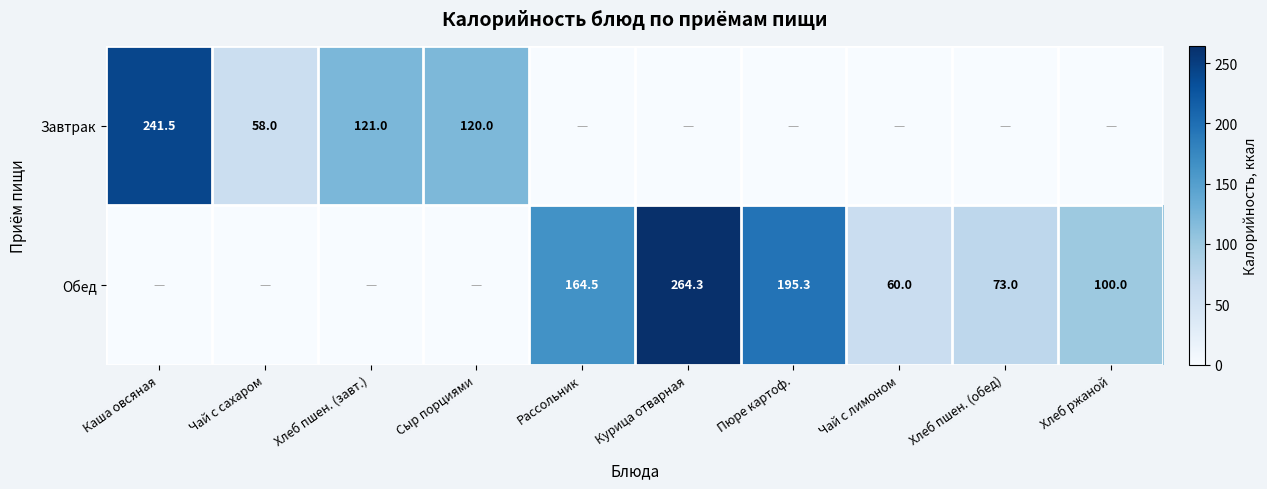

Is the value of Обед at Рассольник greater than the value of Завтрак at Чай с сахаром?

Yes